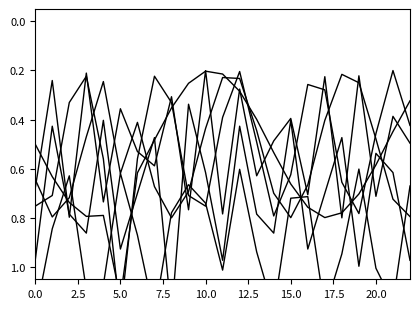

Reading left to right, list all the values displayed in this chart.

Payments (Excl 1-22 EFT): 0.5	0.6	0.7	0.8	0.8	1.1	0.6	0.5	0.4	0.3	0.2	0.2	0.3	0.4	0.5	0.7	0.8	0.8	0.8	0.7	0.6	0.4	0.3
Distribution Adjustments: 0.6	0.8	0.7	0.5	0.2	0.6	0.4	0.7	0.8	0.7	0.4	0.2	0.2	0.4	0.7	0.8	0.7	0.4	0.2	0.2	0.5	0.7	0.8
Total: 0.8	0.7	0.3	0.2	0.6	1.2	0.6	0.2	0.3	0.7	0.8	0.4	0.2	0.5	0.8	0.6	0.3	0.3	0.7	0.8	0.5	0.2	0.4
Refunds: 1.2	0.8	0.6	1.1	1.1	0.6	0.9	1.2	0.8	0.7	0.7	1.0	0.6	0.9	1.2	0.7	0.7	1.2	0.9	0.6	1.0	1.1	0.7
Credit Forwards: 1.0	0.4	0.8	0.9	0.4	0.9	0.7	0.5	1.2	0.3	0.6	1.0	0.4	0.8	0.9	0.4	0.9	0.7	0.5	1.0	0.5	0.6	1.0
Retargets: 0.7	0.2	0.8	0.2	0.7	0.4	0.5	0.6	0.3	0.8	0.2	0.8	0.3	0.6	0.5	0.4	0.7	0.2	0.8	0.2	0.7	0.4	0.5